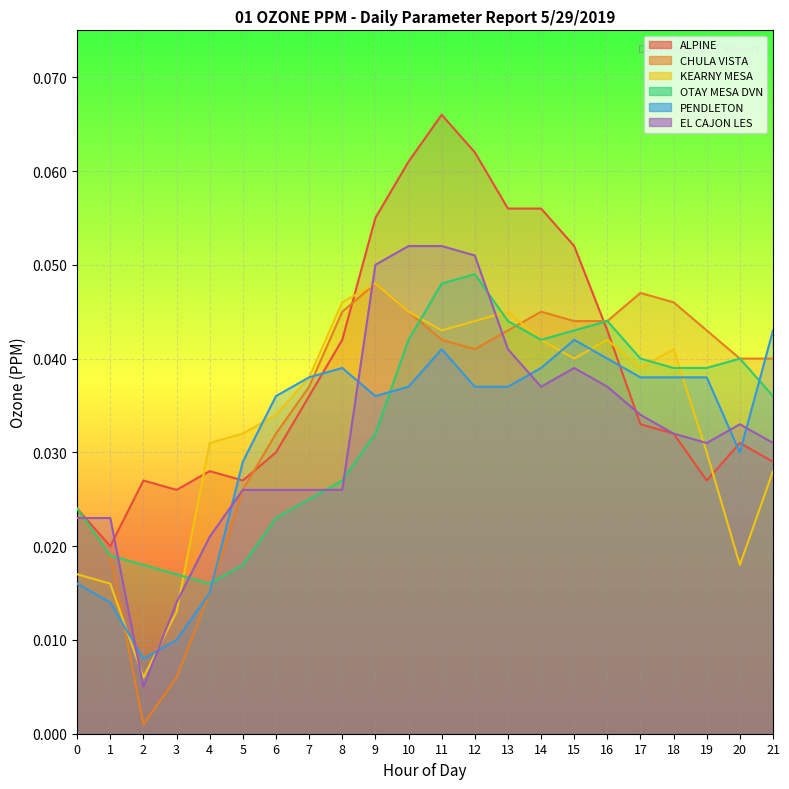

The value of OTAY MESA DVN at 11 is 0.0. True or false?

True